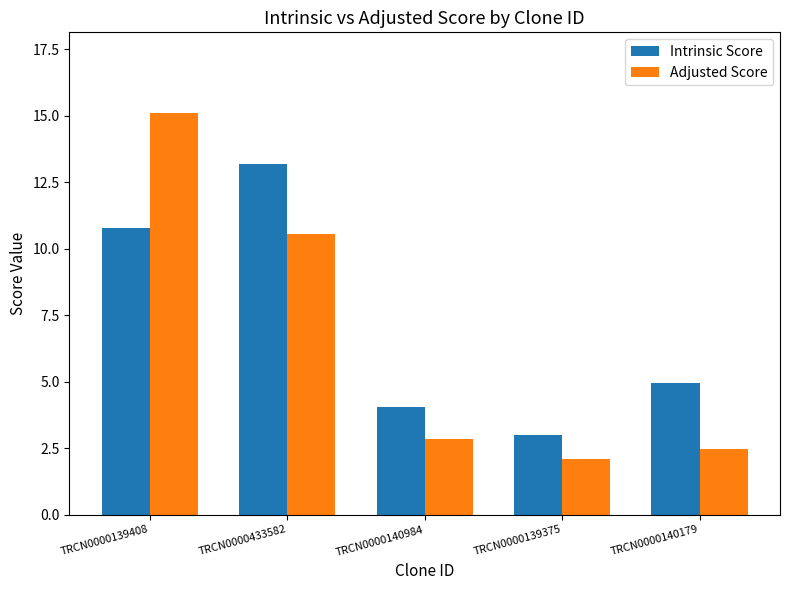

Which series has the largest range (max minus min)?

Adjusted Score